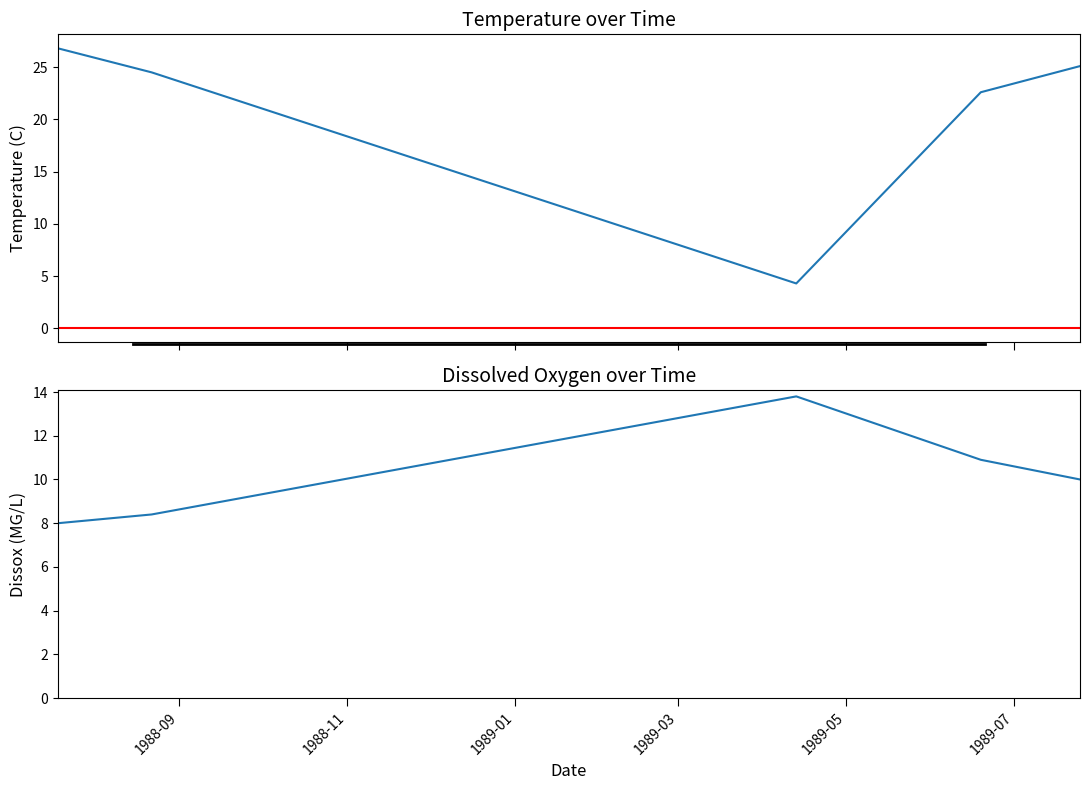

True or false: Dissox has more than 2 interior local peaks.

False